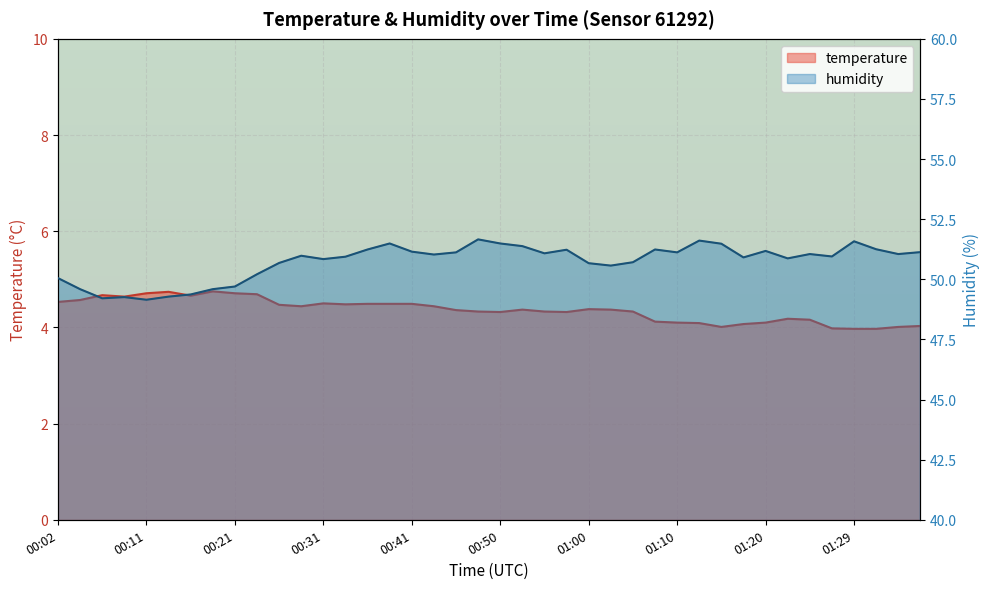

What is the label of the 28th point from the left?

01:07